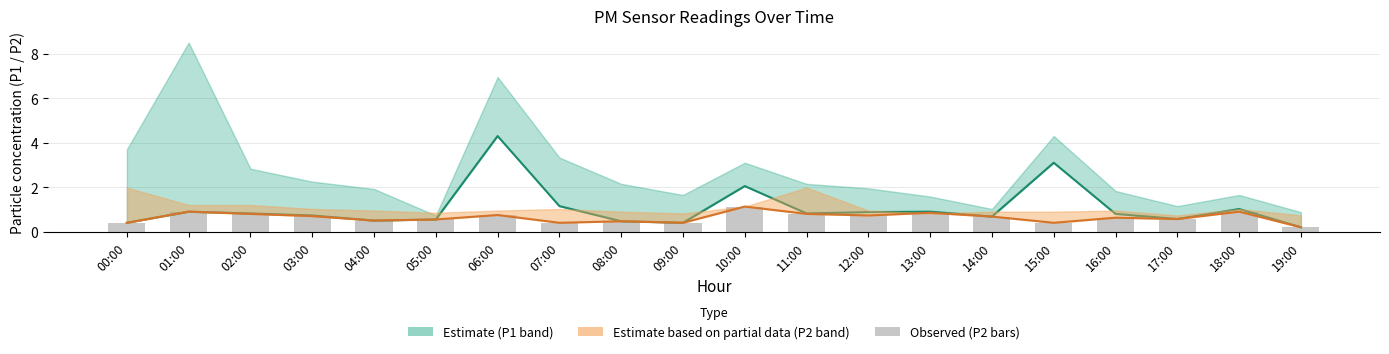

What is the label of the 10th bar from the left?

09:00